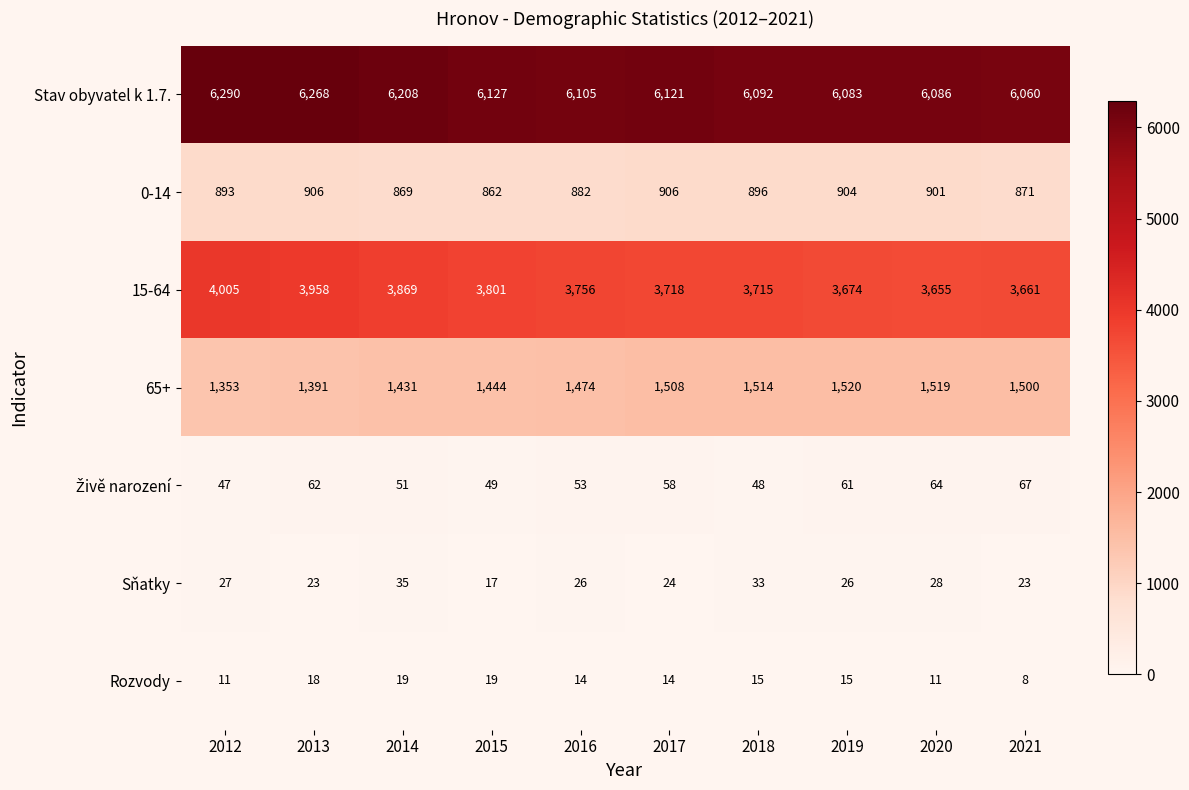

What is the difference between the second highest and minimum values in the Sňatky series?

16